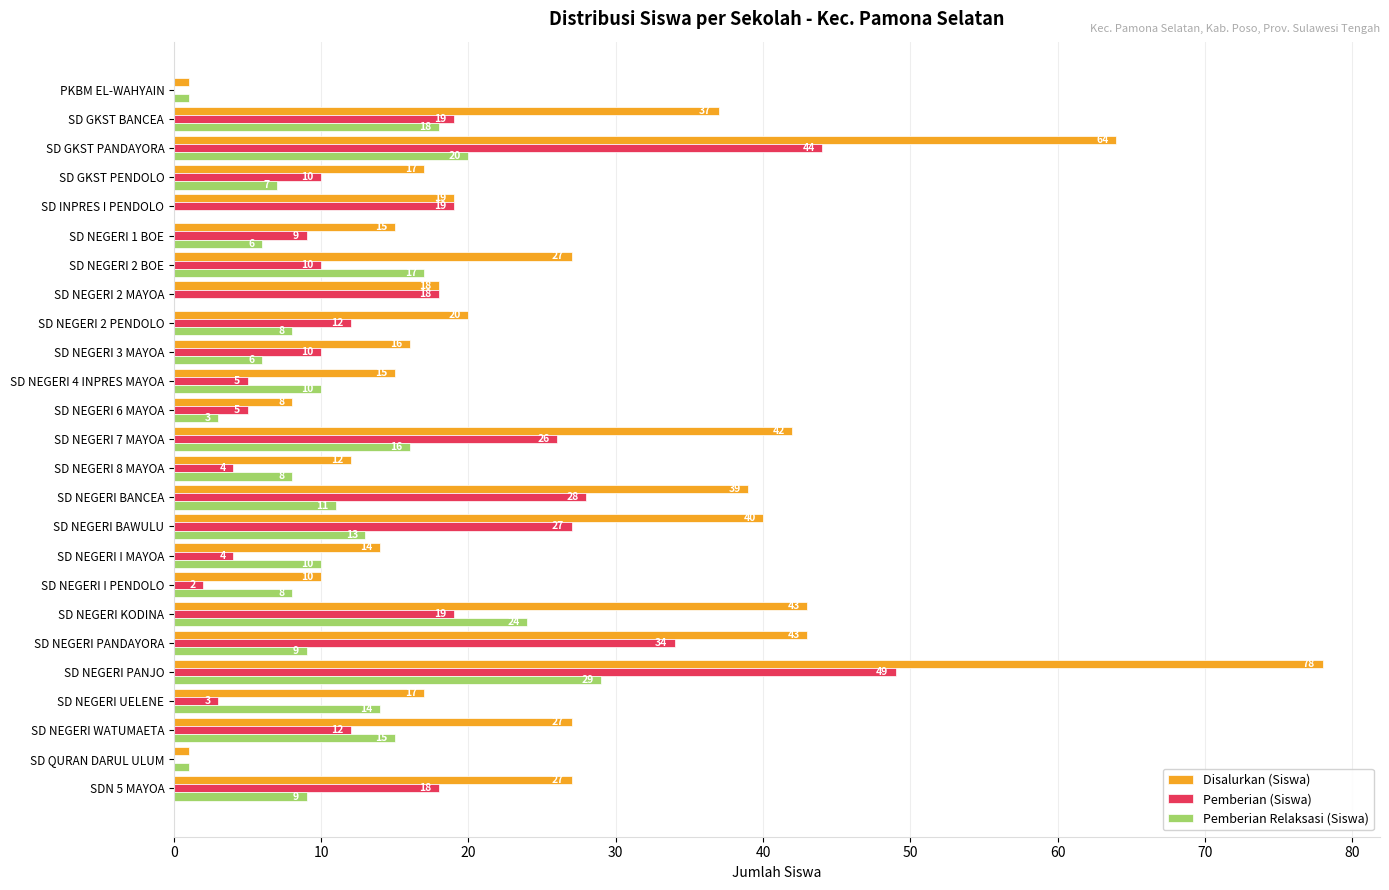

What is the approximate value of Pemberian Relaksasi (Siswa) at SD NEGERI UELENE, to the nearest 5?

15